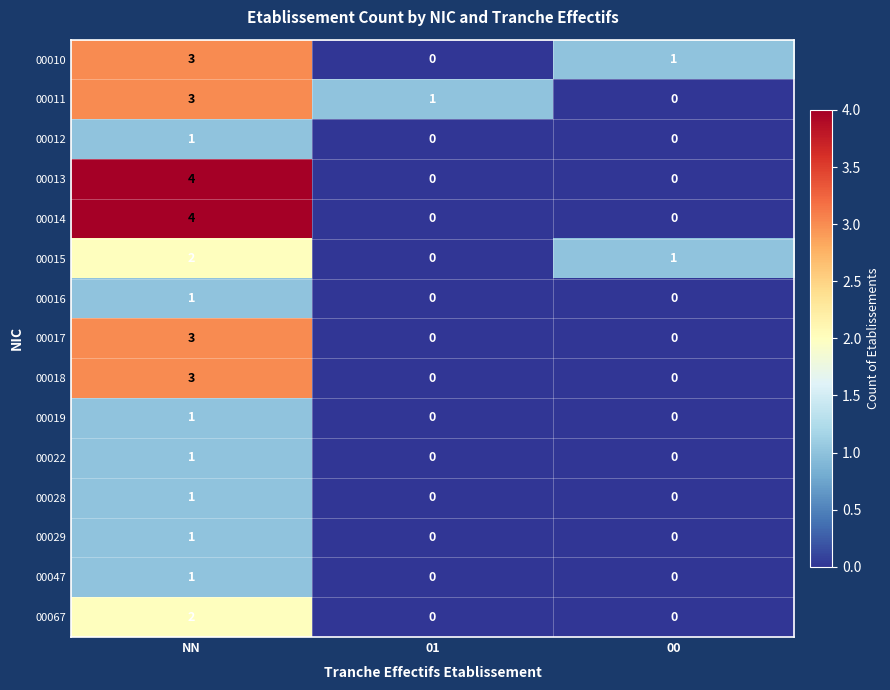

What is the total value across all series at 00?

2